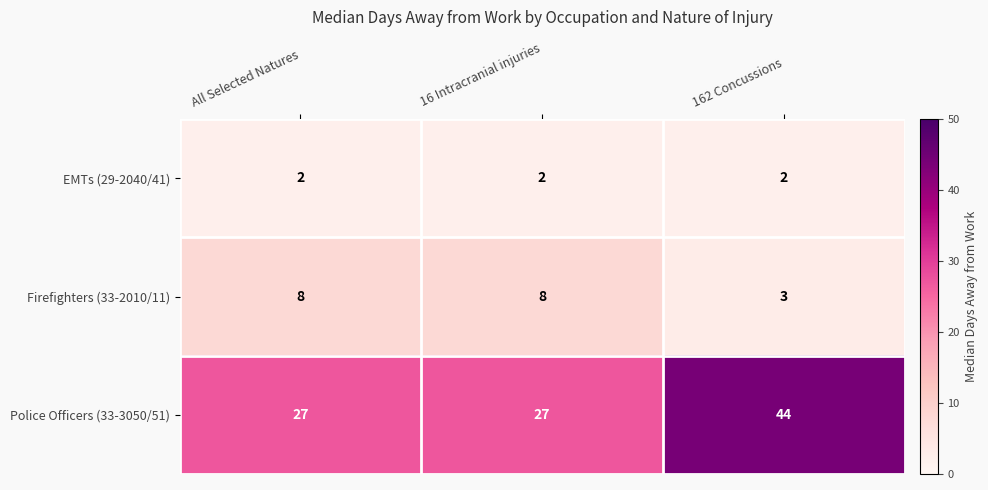

Reading left to right, what are all the values shown in this chart?

EMTs (29-2040/41): 2	2	2
Firefighters (33-2010/11): 8	8	3
Police Officers (33-3050/51): 27	27	44